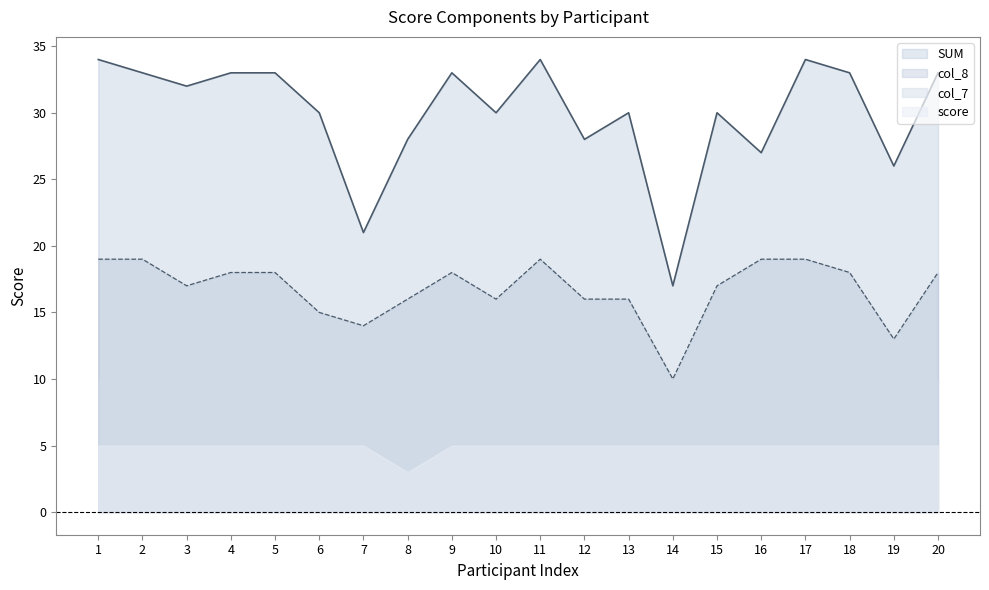

True or false: col_8 and SUM intersect in this chart.

False